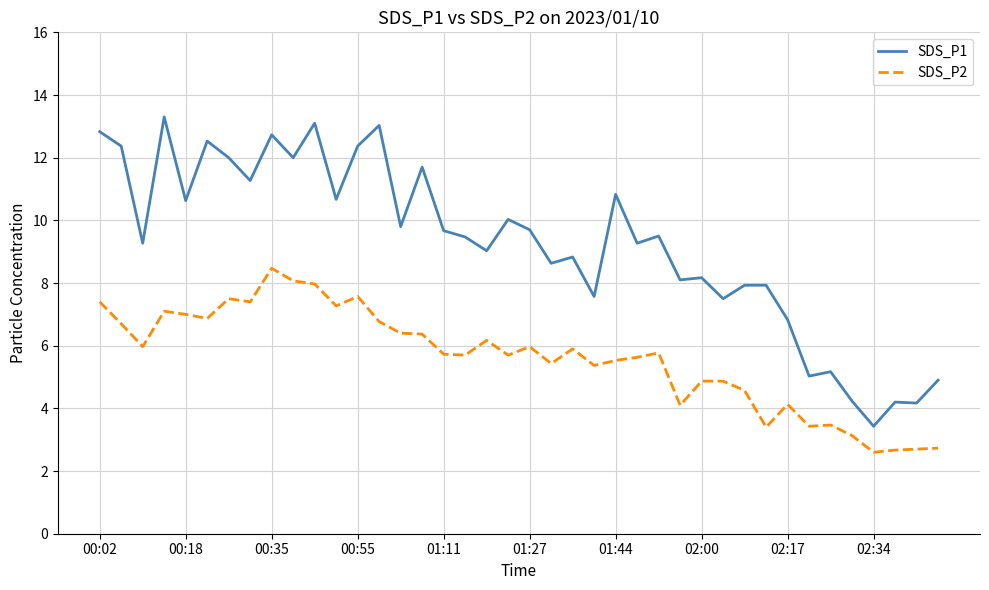

Which series has the widest spread of values?

SDS_P1